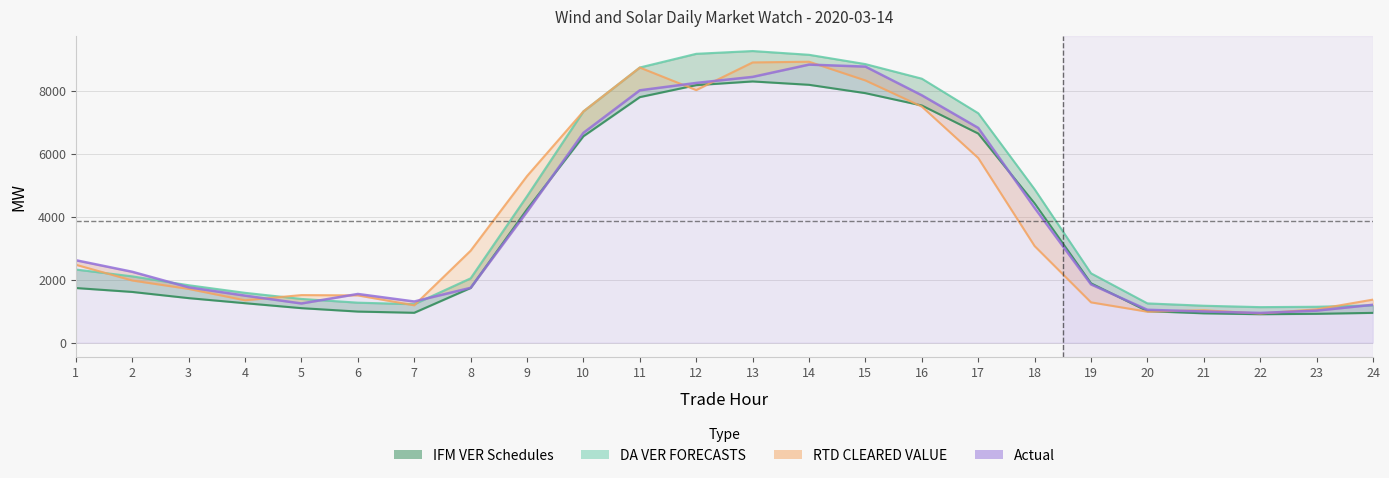

Is the value of DA VER FORECASTS at 1 greater than the value of RTD CLEARED VALUE at 5?

Yes